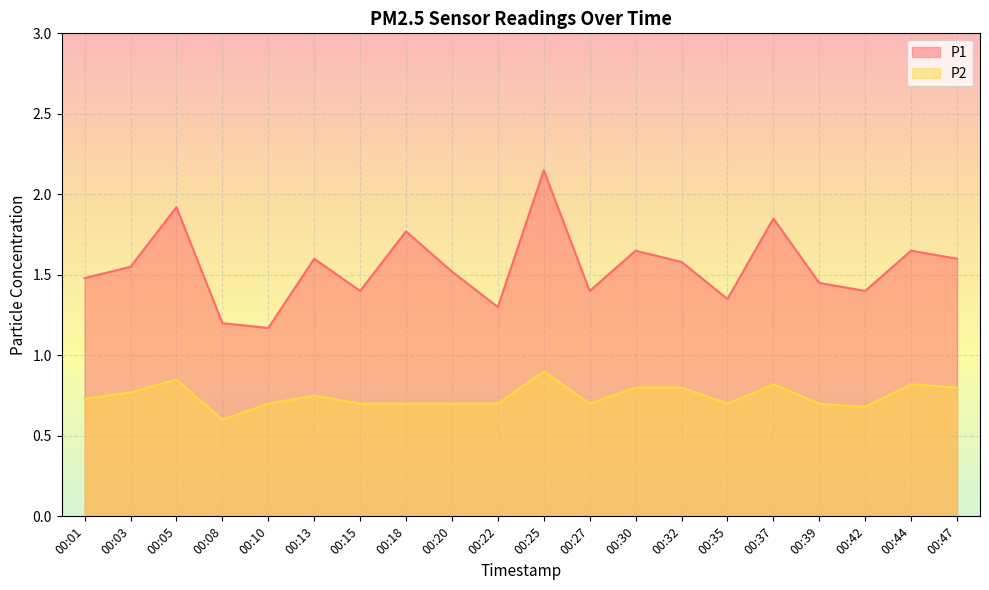

Read the P1 value at 00:35.

1.4